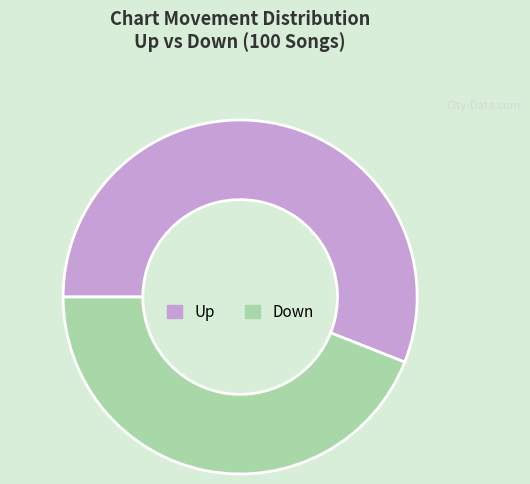

Which category has the smallest portion of the pie?

Down